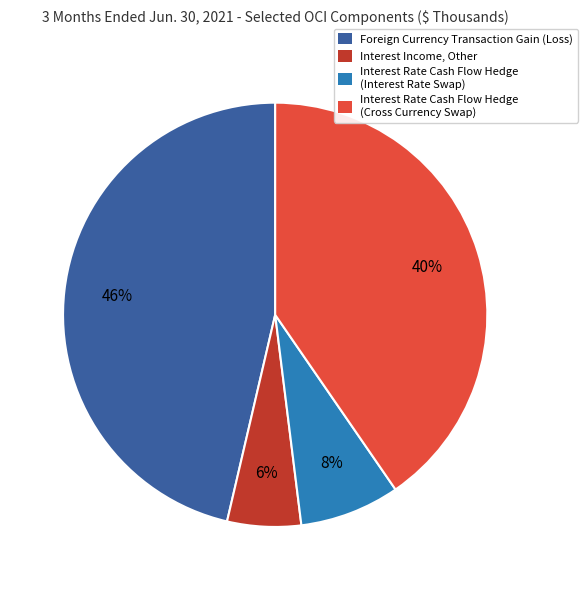

Combined, do Interest Income, Other and Interest Rate Cash Flow Hedge (Interest Rate Swap) account for over 50%?

No